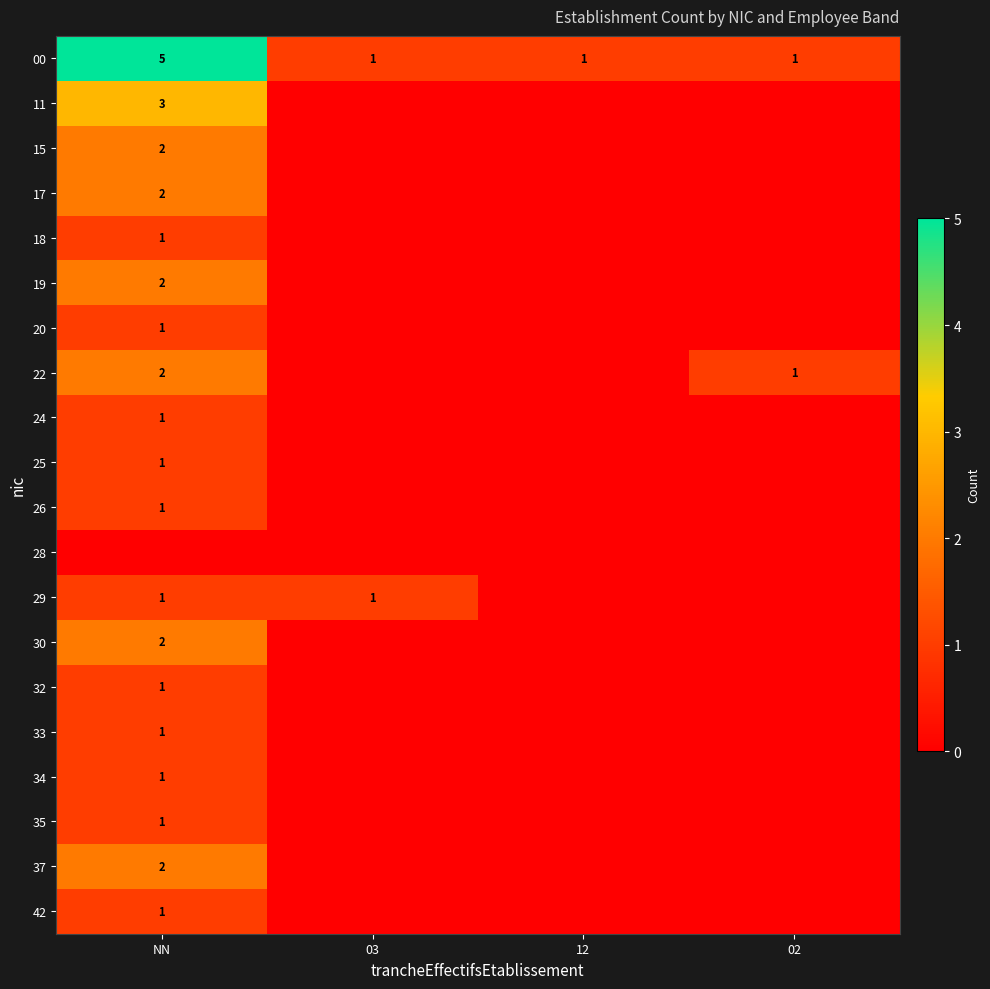

True or false: 35 has a value of 1 at NN.

True